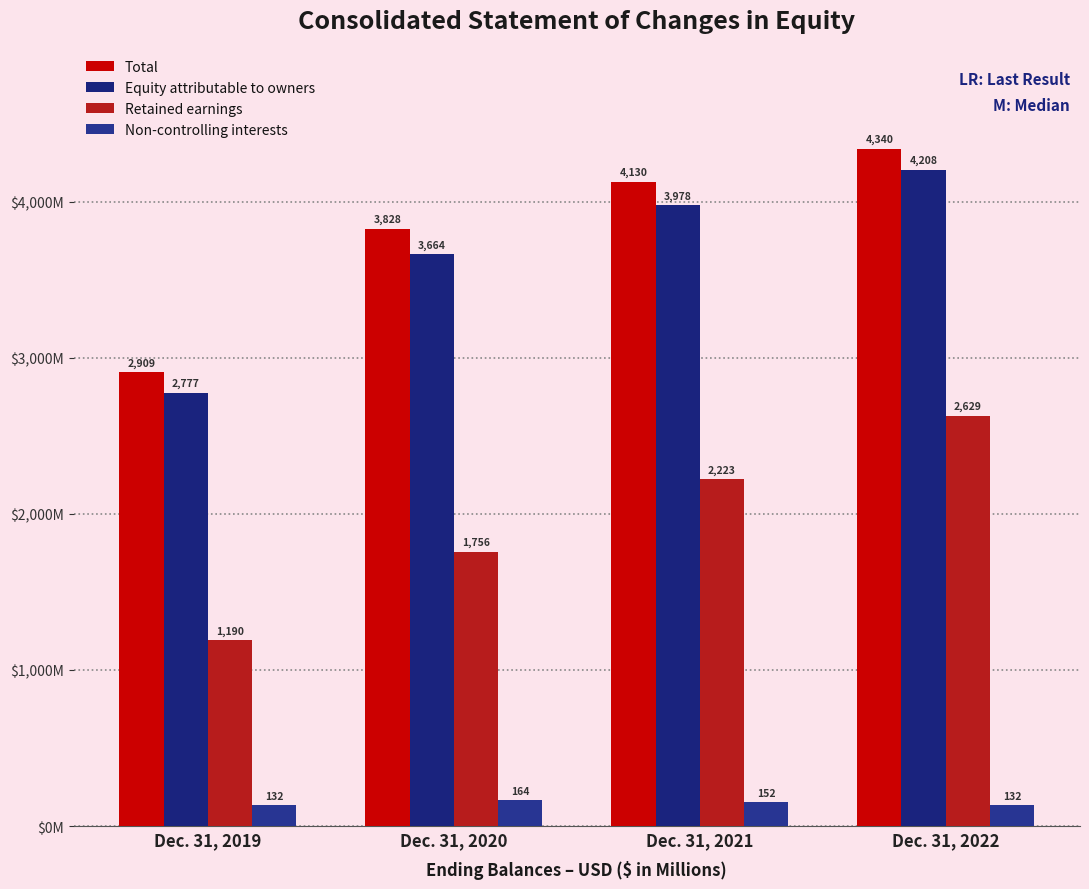

The Non-controlling interests series shows 256.3 at Dec. 31, 2020. True or false?

False